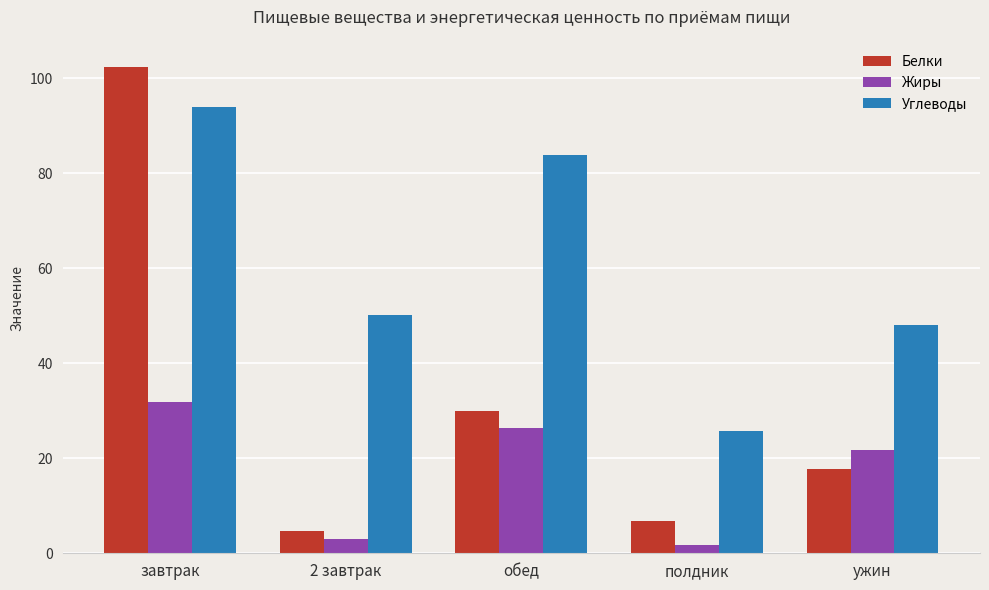

What position from the left is 2 завтрак?

2